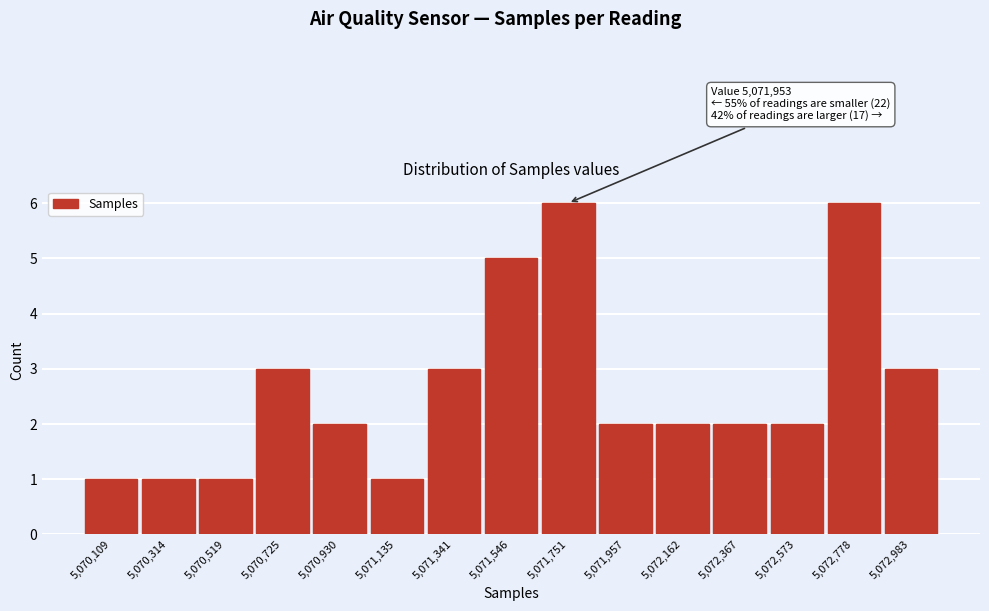

Reading right to left, transcribe all the data shown in this chart.

5,072,983=3	5,072,778=6	5,072,573=2	5,072,367=2	5,072,162=2	5,071,957=2	5,071,751=6	5,071,546=5	5,071,341=3	5,071,135=1	5,070,930=2	5,070,725=3	5,070,519=1	5,070,314=1	5,070,109=1